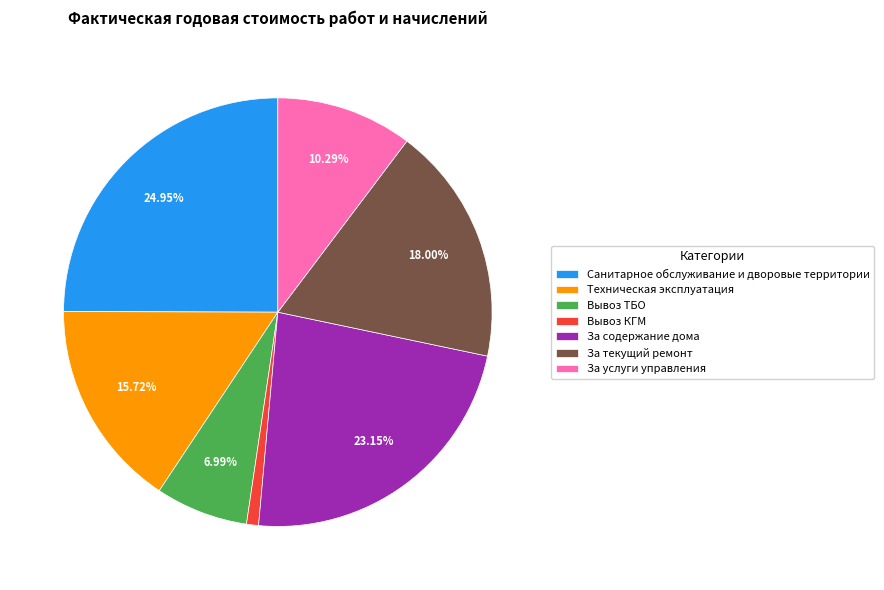

The Вывоз ТБО slice represents 1% of the pie. True or false?

False